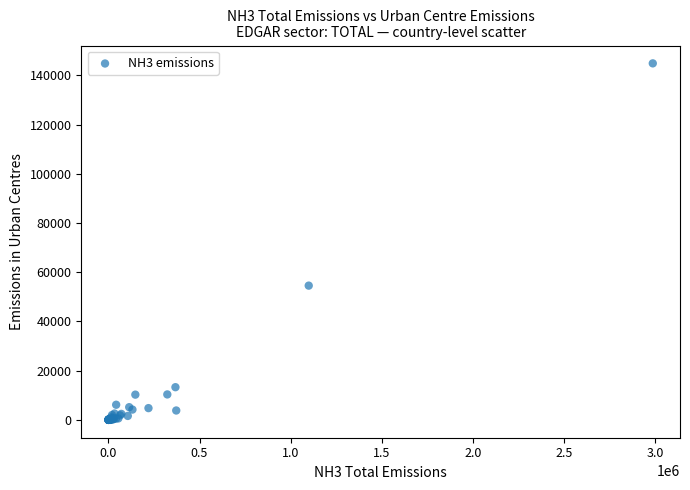

What Y value in the scatter plot is closest to 72442?

54562.6